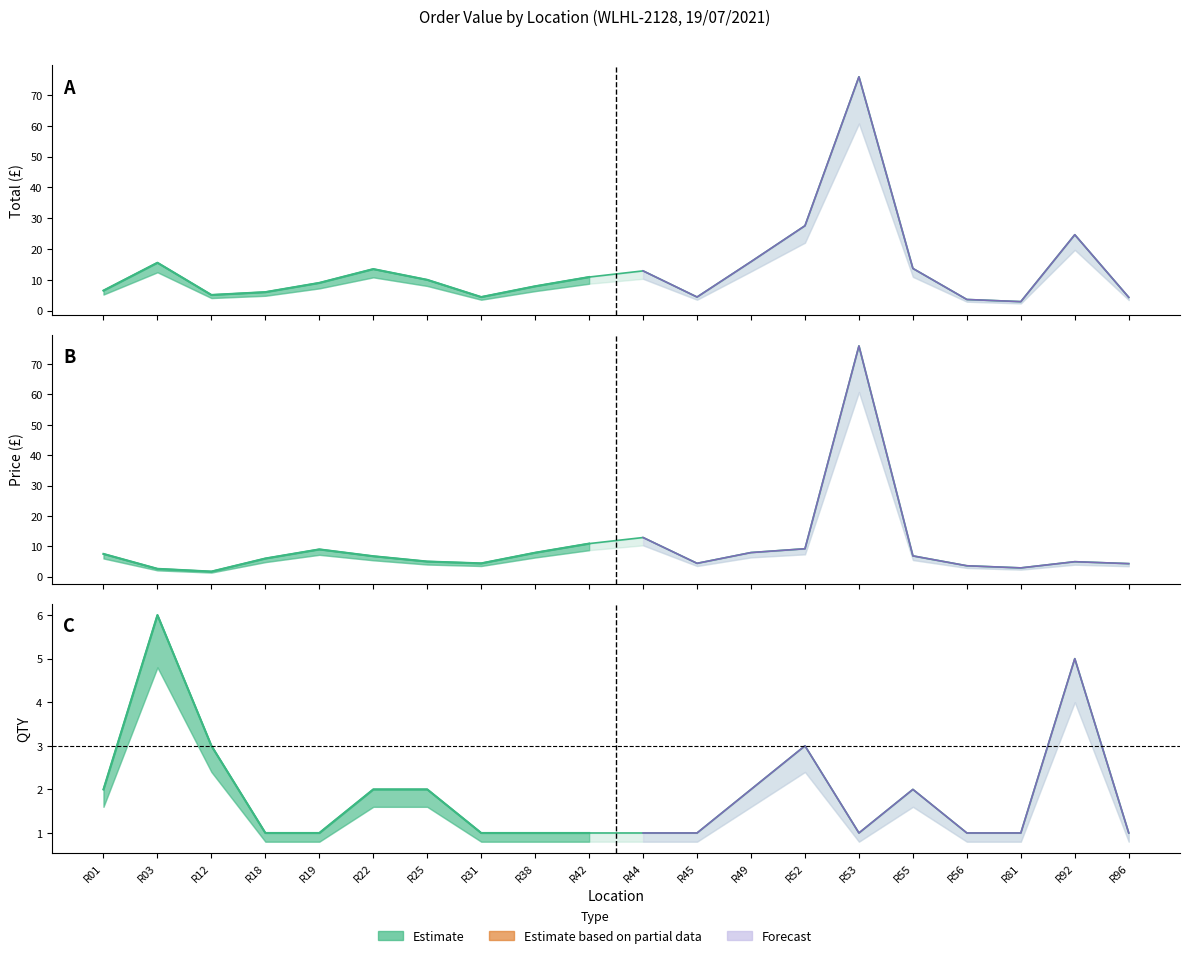

Between which two adjacent categories do QTY and Price first intersect?

R01 and R03